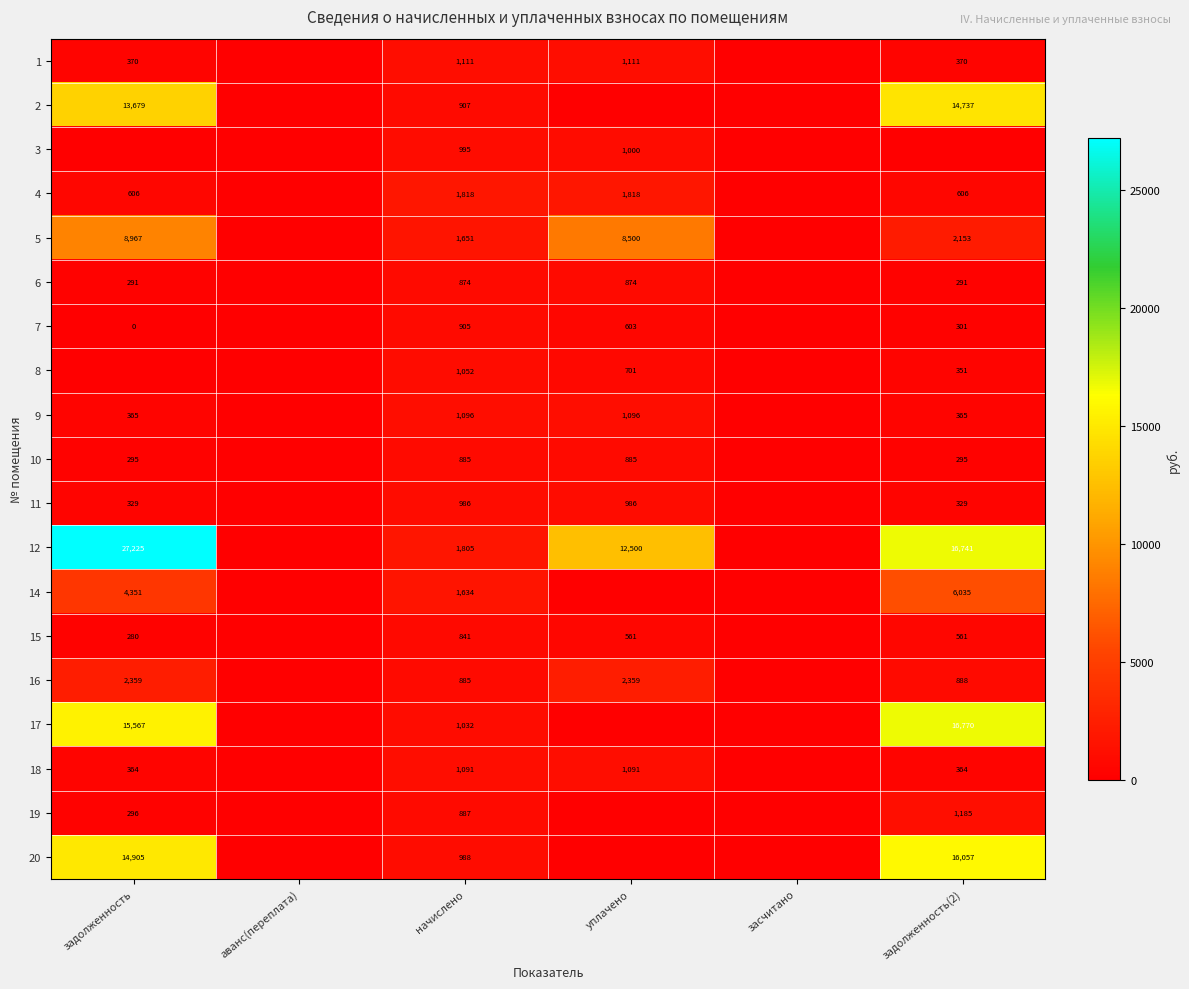

The 14 series shows 1634 at начислено. True or false?

True